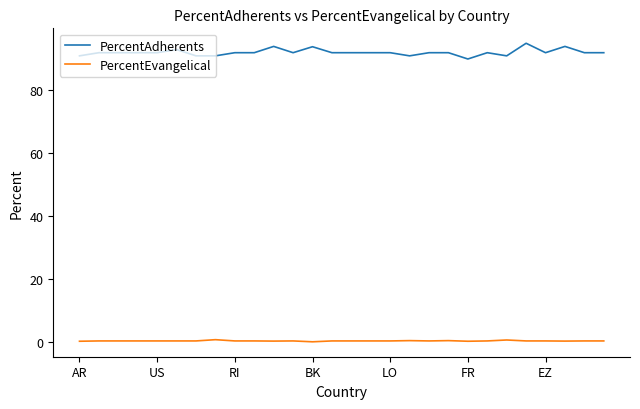

What is the difference between the maximum and minimum values in the PercentAdherents series?

5.0